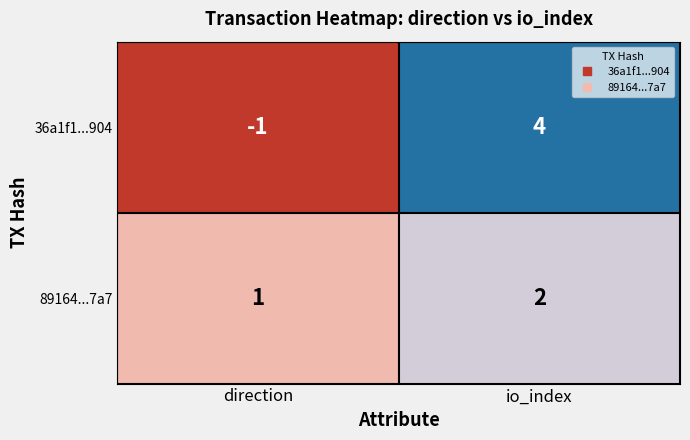

What is the sum of the 89164...7a7 values at direction and io_index?

3